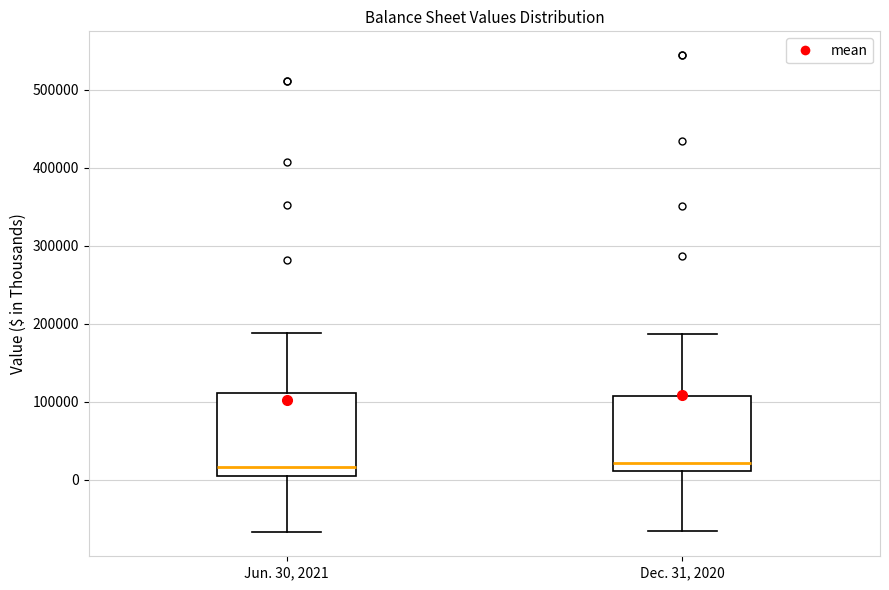

Reading left to right, read every box against the y-axis: the position of its median line, the range the box covers, and the ends of its whiskers. The values are not printed on the chart, so give them approximately, as read against the axis.

Jun. 30, 2021: median 20000, box 0 to 110000, whiskers -70000 to 190000
Dec. 31, 2020: median 20000, box 10000 to 110000, whiskers -70000 to 190000